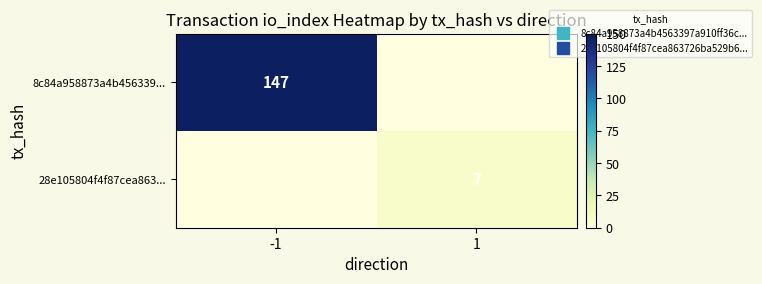

At how many categories does at least one series exceed 133?

1